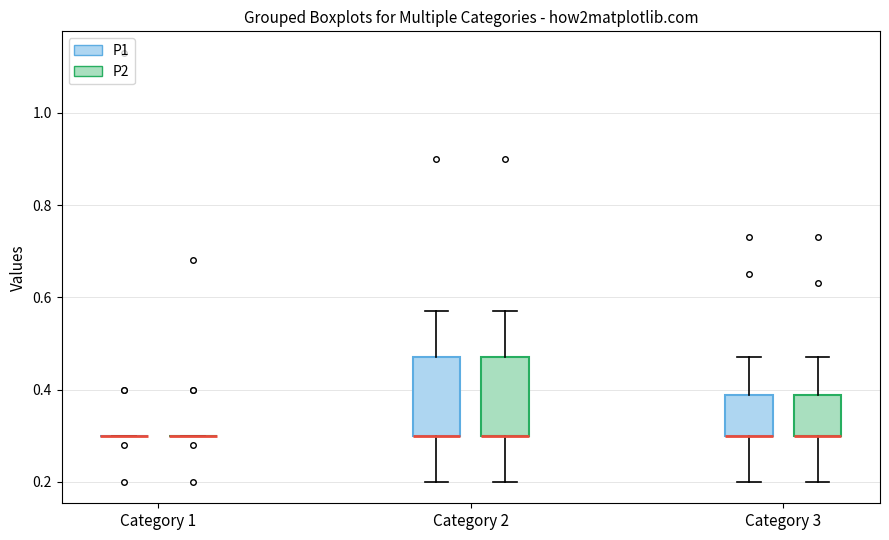

Reading left to right, transcribe this box plot: for each box, give where its median line is, the range the box spans, and where its two whiskers end, as read against the y-axis. The values are not printed on the chart, so give them approximately, as read against the axis.

Category 1 (P1): box collapsed to a line at 0.30, whiskers 0.30 to 0.30
Category 1 (P2): box collapsed to a line at 0.30, whiskers 0.30 to 0.30
Category 2 (P1): median 0.30 (drawn on the box's lower edge), box 0.30 to 0.48, whiskers 0.20 to 0.58
Category 2 (P2): median 0.30 (drawn on the box's lower edge), box 0.30 to 0.48, whiskers 0.20 to 0.58
Category 3 (P1): median 0.30 (drawn on the box's lower edge), box 0.30 to 0.38, whiskers 0.20 to 0.48
Category 3 (P2): median 0.30 (drawn on the box's lower edge), box 0.30 to 0.38, whiskers 0.20 to 0.48